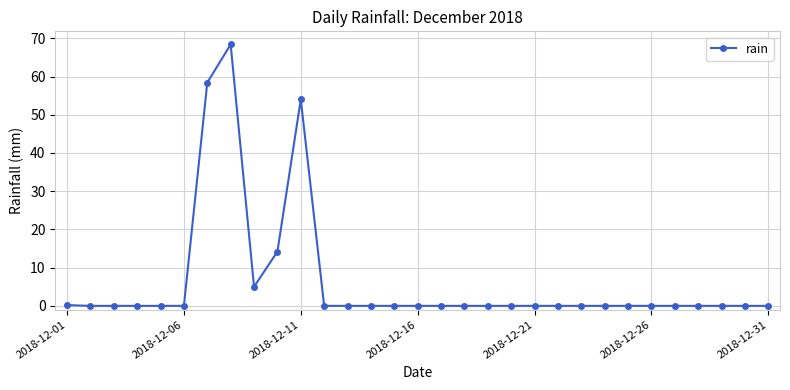

What is the maximum value shown in the chart?

68.4